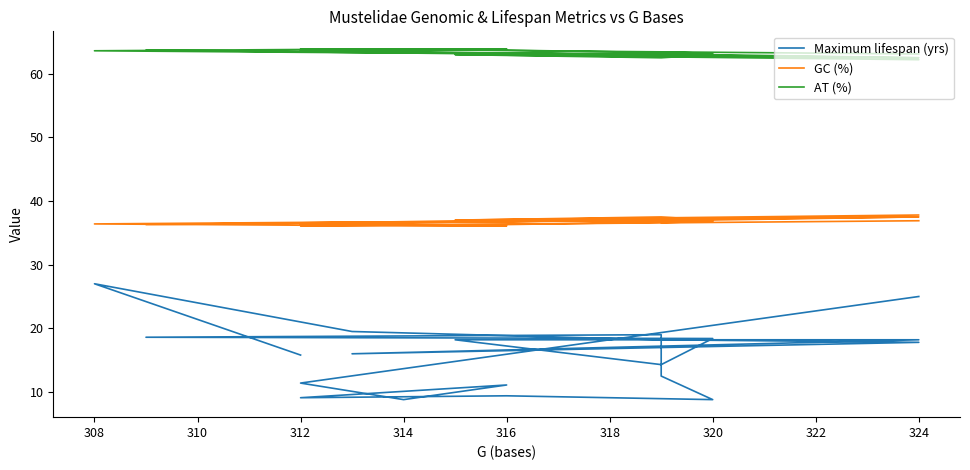

True or false: Maximum lifespan (yrs) and AT (%) intersect in this chart.

False